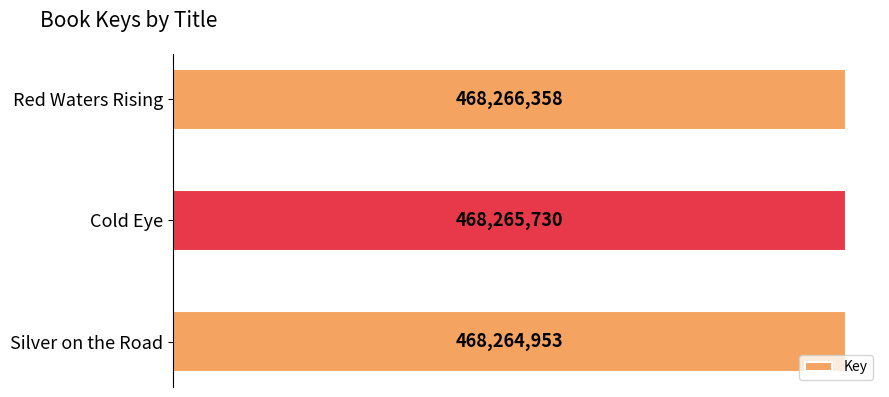

How many values are between 468264953 and 468266358?

3